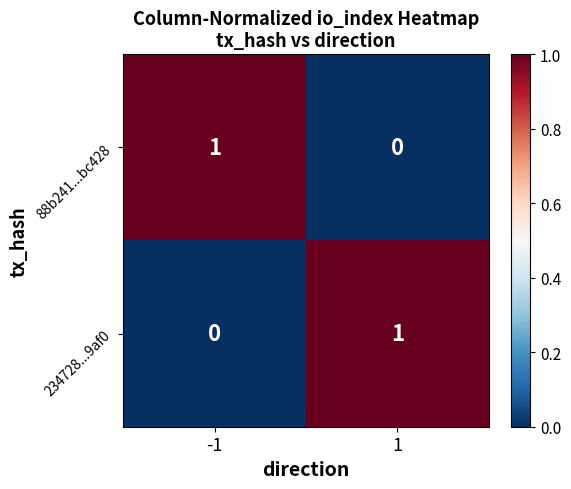

List the labels in order of 234728...9af0 value, smallest first.

-1, 1